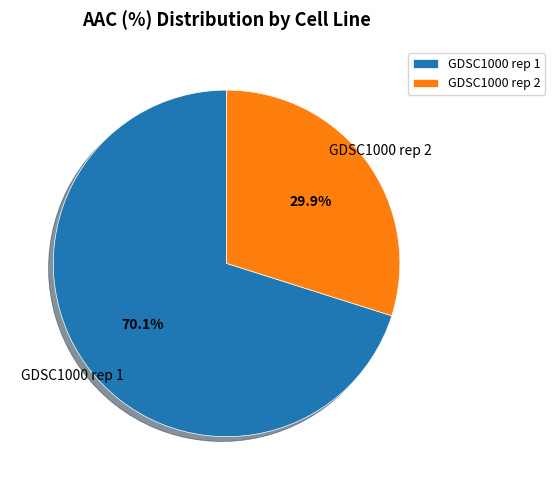

To the nearest percent, what is the difference between the largest and smallest slice percentages?

40%